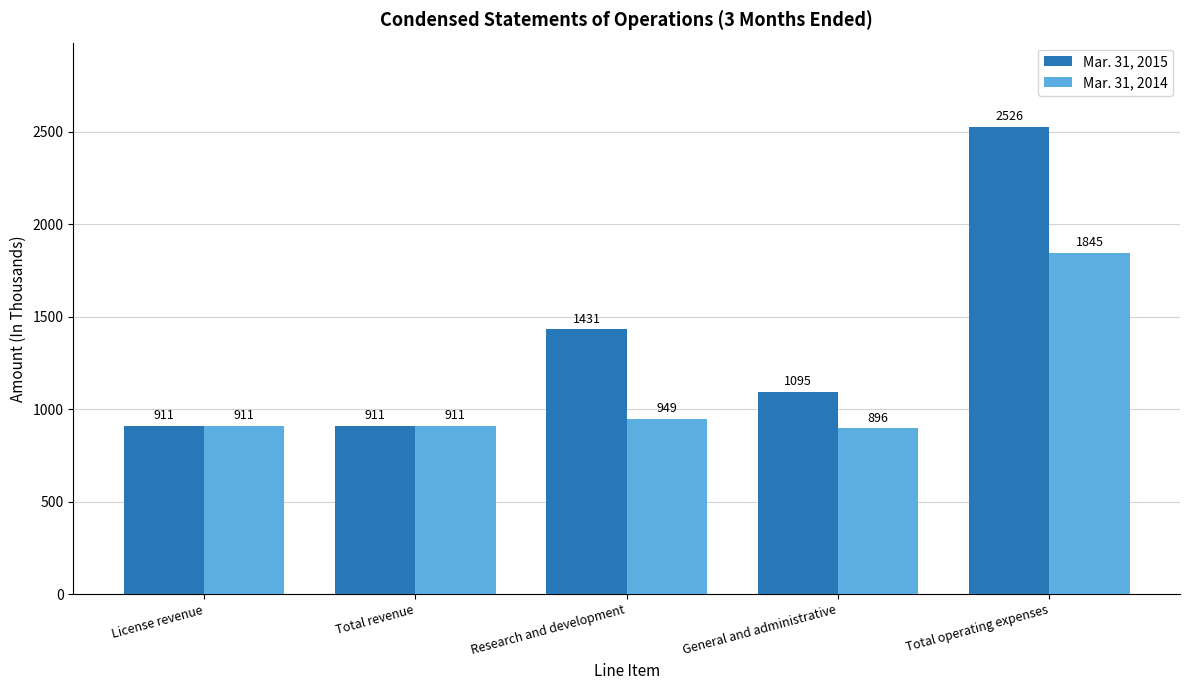

What is the value of the Mar. 31, 2015 bar at the 1st from the left?

911